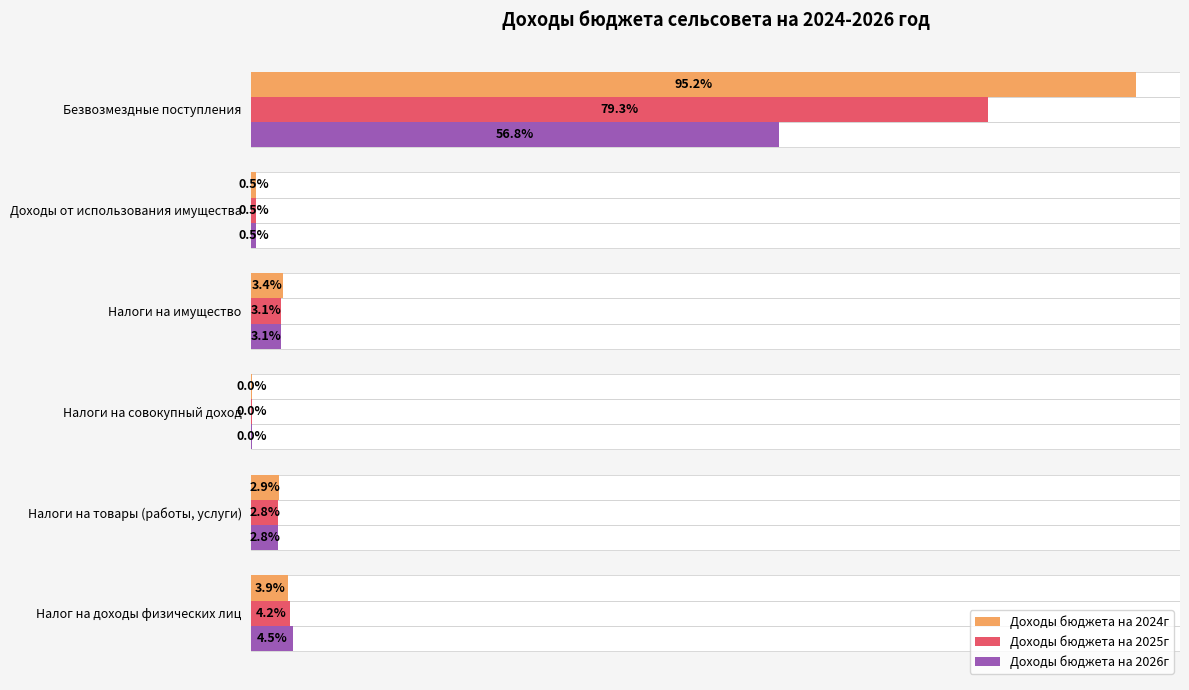

How many categories are shown in the chart?

6